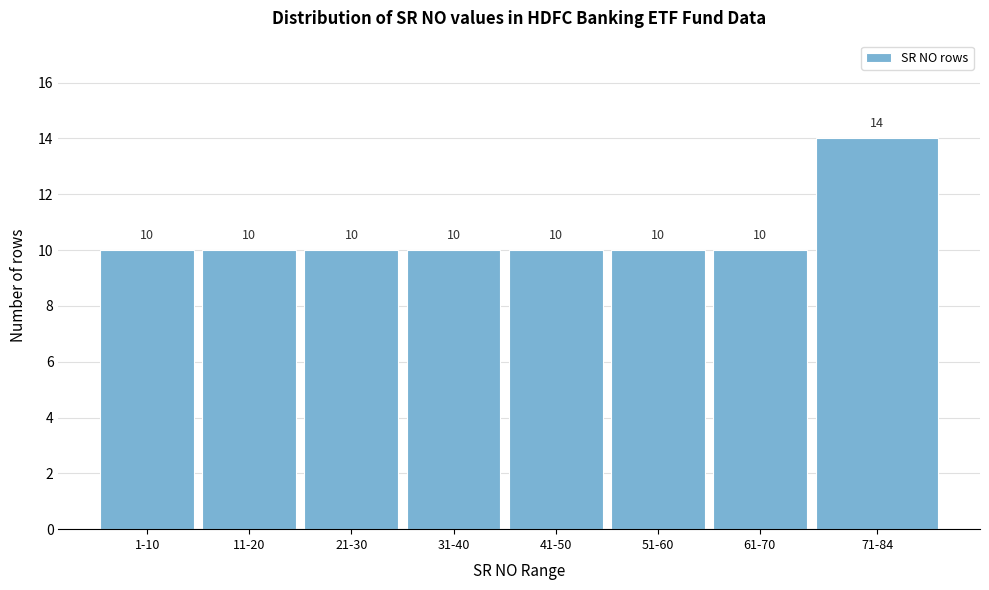

Reading left to right, list all the values displayed in this chart.

1-10=10	11-20=10	21-30=10	31-40=10	41-50=10	51-60=10	61-70=10	71-84=14